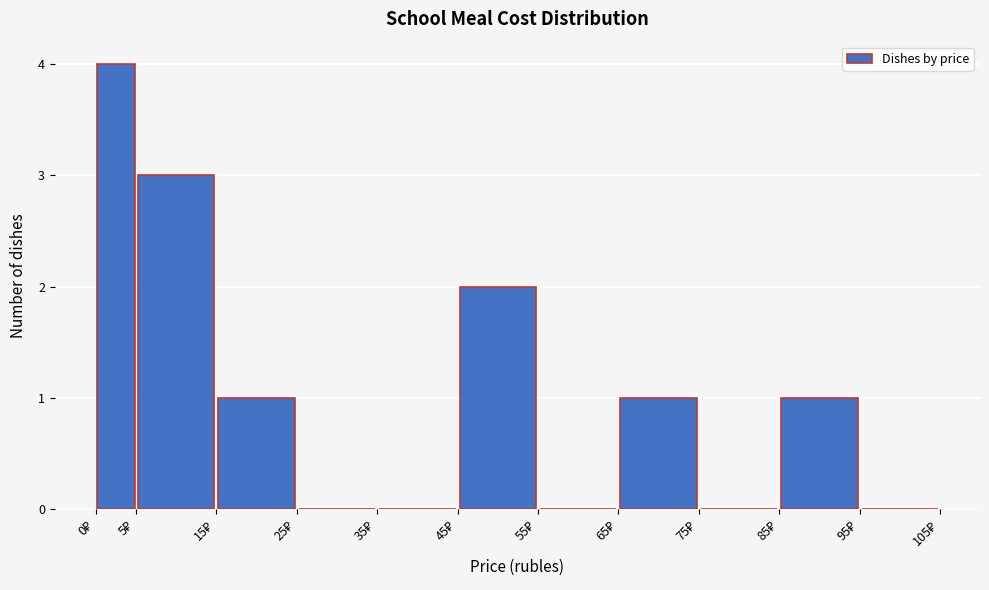

Reading left to right, list every bar in this chart as the range it spans on the x-axis followed by its height. The values are not printed on the chart, so give them approximately, as read against the axis.

0 to 5: 4
5 to 15: 3
15 to 25: 1
25 to 35: 0
35 to 45: 0
45 to 55: 2
55 to 65: 0
65 to 75: 1
75 to 85: 0
85 to 95: 1
95 to 105: 0